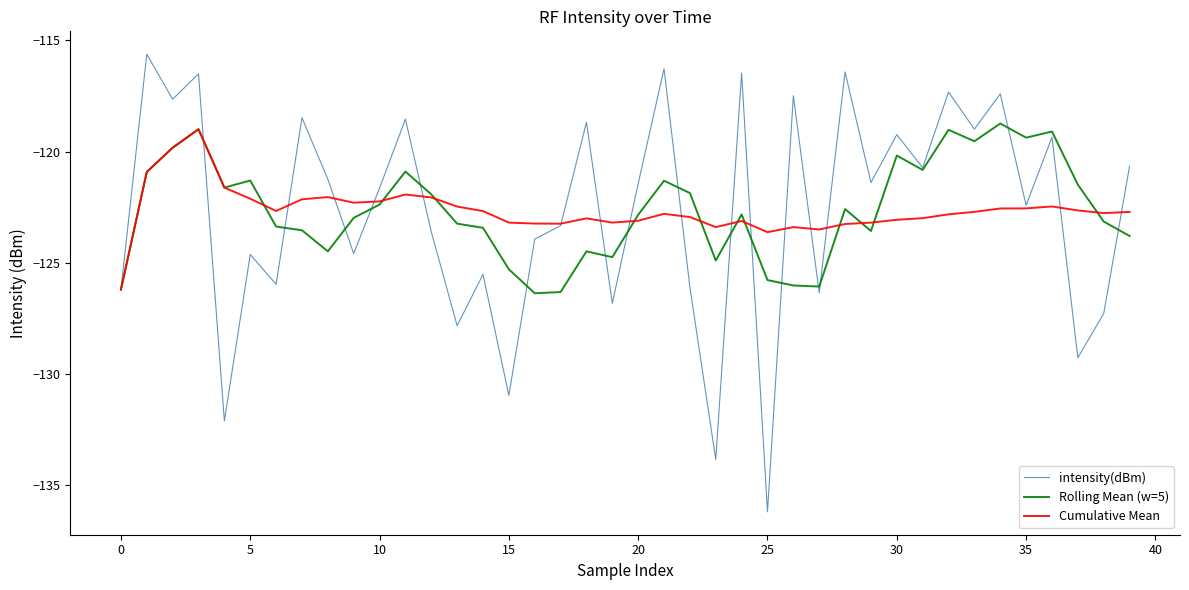

Which series has the widest spread of values?

intensity(dBm)